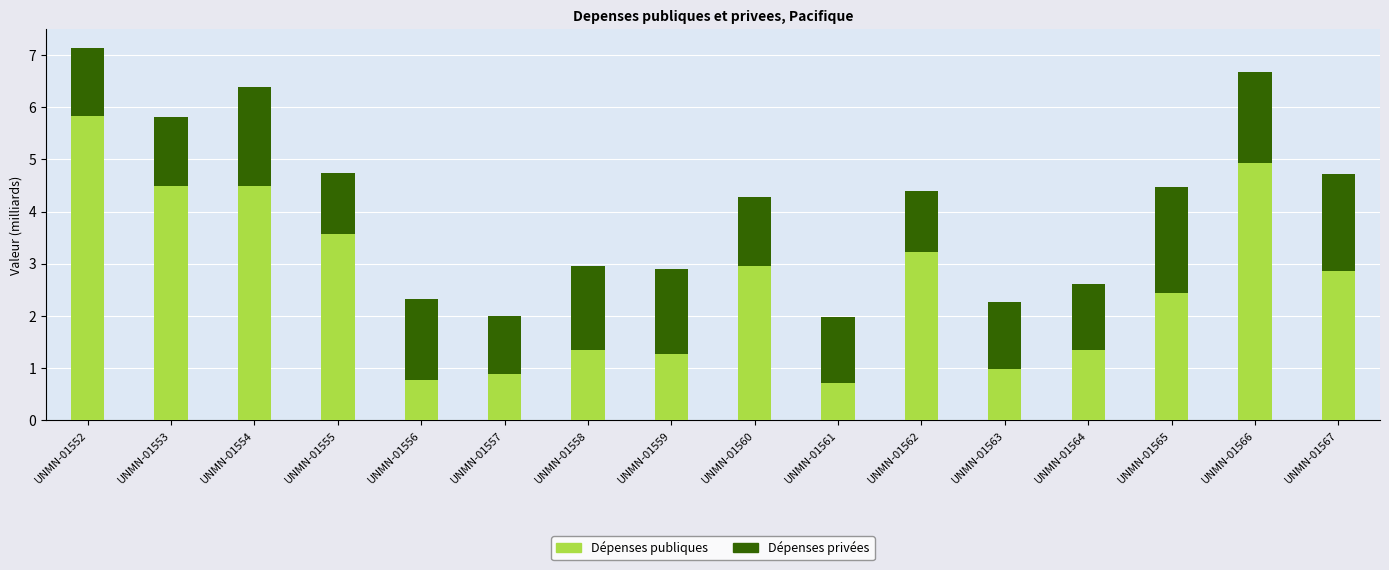

At which label does Dépenses publiques reach its peak?

UNMN-01552